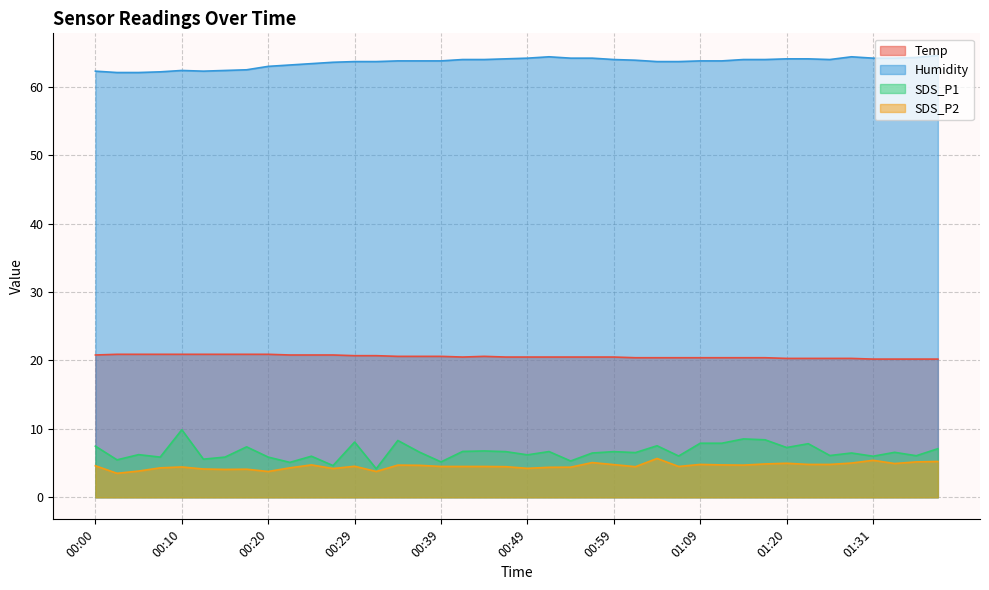

True or false: Temp has more than 1 points higher than both neighbors.

False